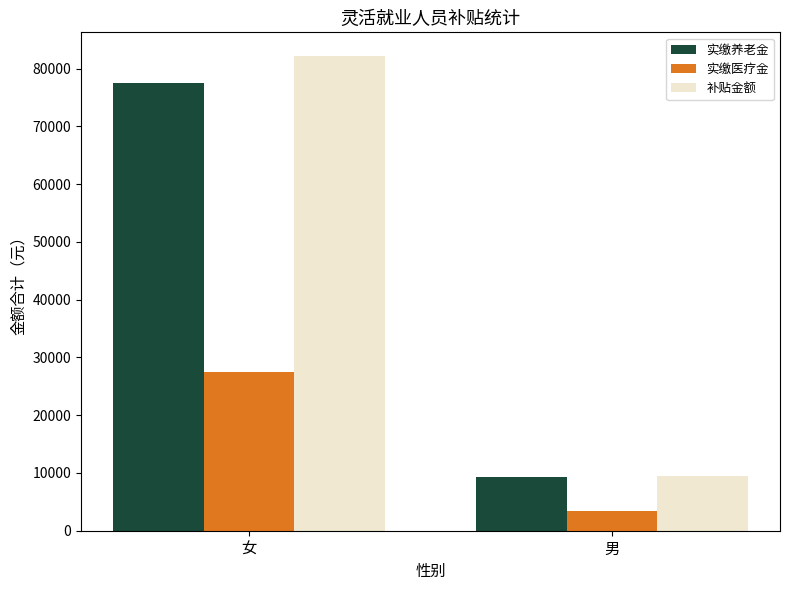

Which series has the largest total across all categories?

补贴金额